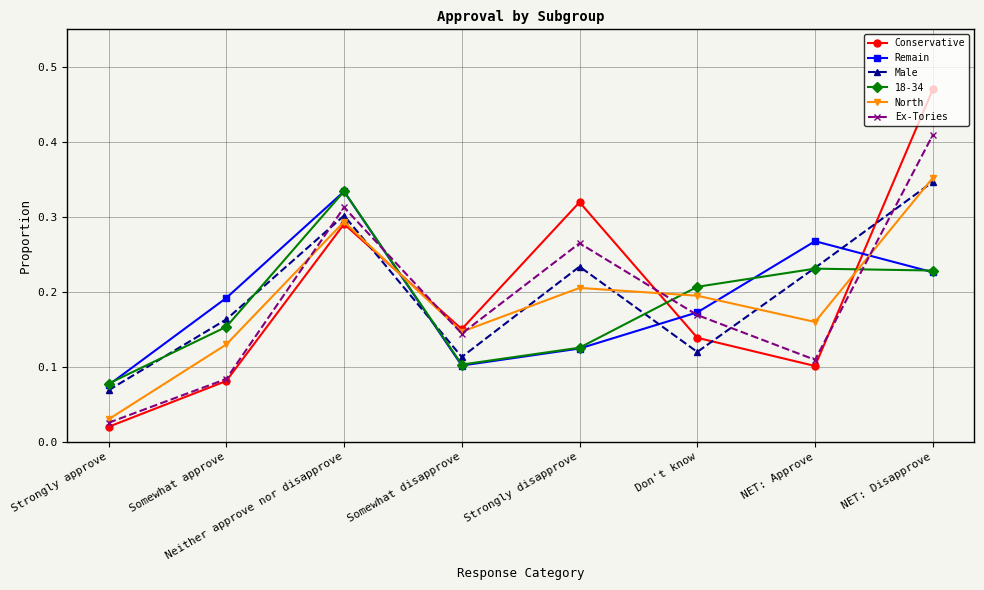

Which category has the highest value across all series?

NET: Disapprove